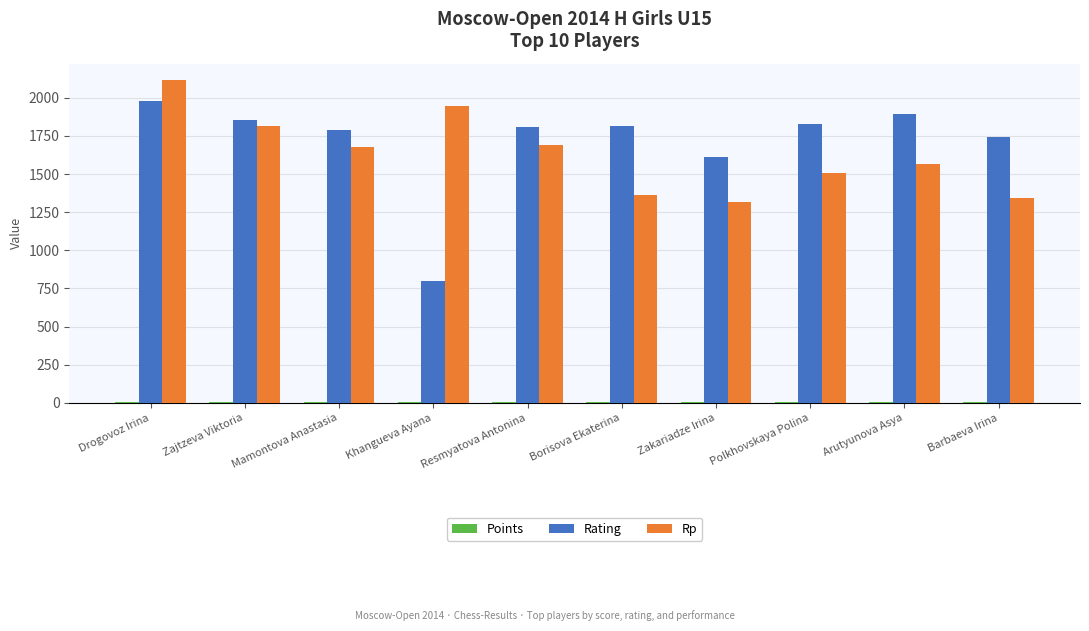

What is the sum of the Rp values at Mamontova Anastasia and Zajtzeva Viktoria?

3492.0